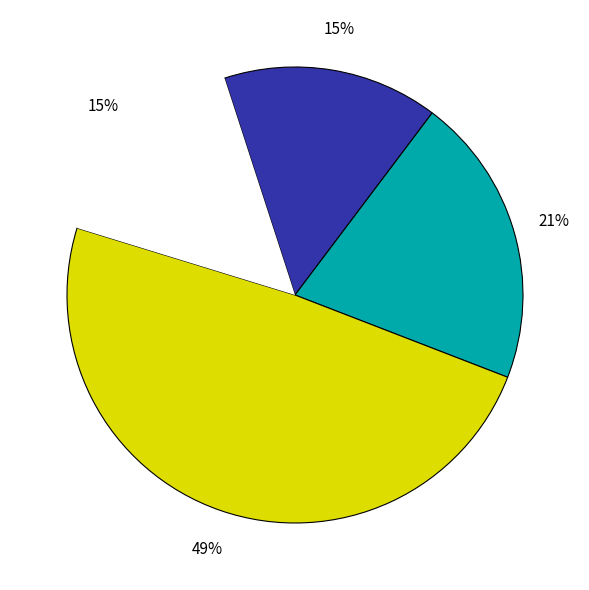

To the nearest percent, what is the average slice percentage?

25%